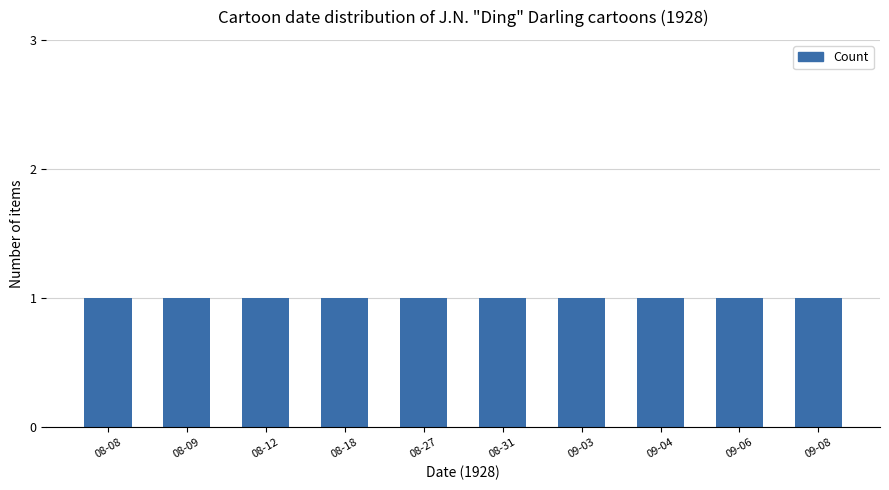

What position from the right is 1928-09-04?

3